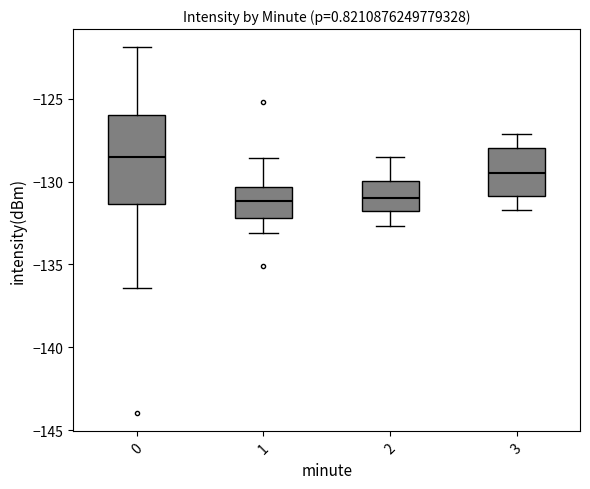

Reading left to right, transcribe this box plot: for each box, give where its median line is, the range the box spans, and where its two whiskers end, as read against the y-axis. The values are not printed on the chart, so give them approximately, as read against the axis.

0: median -128.5, box -131.5 to -126.0, whiskers -136.5 to -122.0
1: median -131.0, box -132.0 to -130.5, whiskers -133.0 to -128.5
2: median -131.0, box -132.0 to -130.0, whiskers -132.5 to -128.5
3: median -129.5, box -131.0 to -128.0, whiskers -131.5 to -127.0